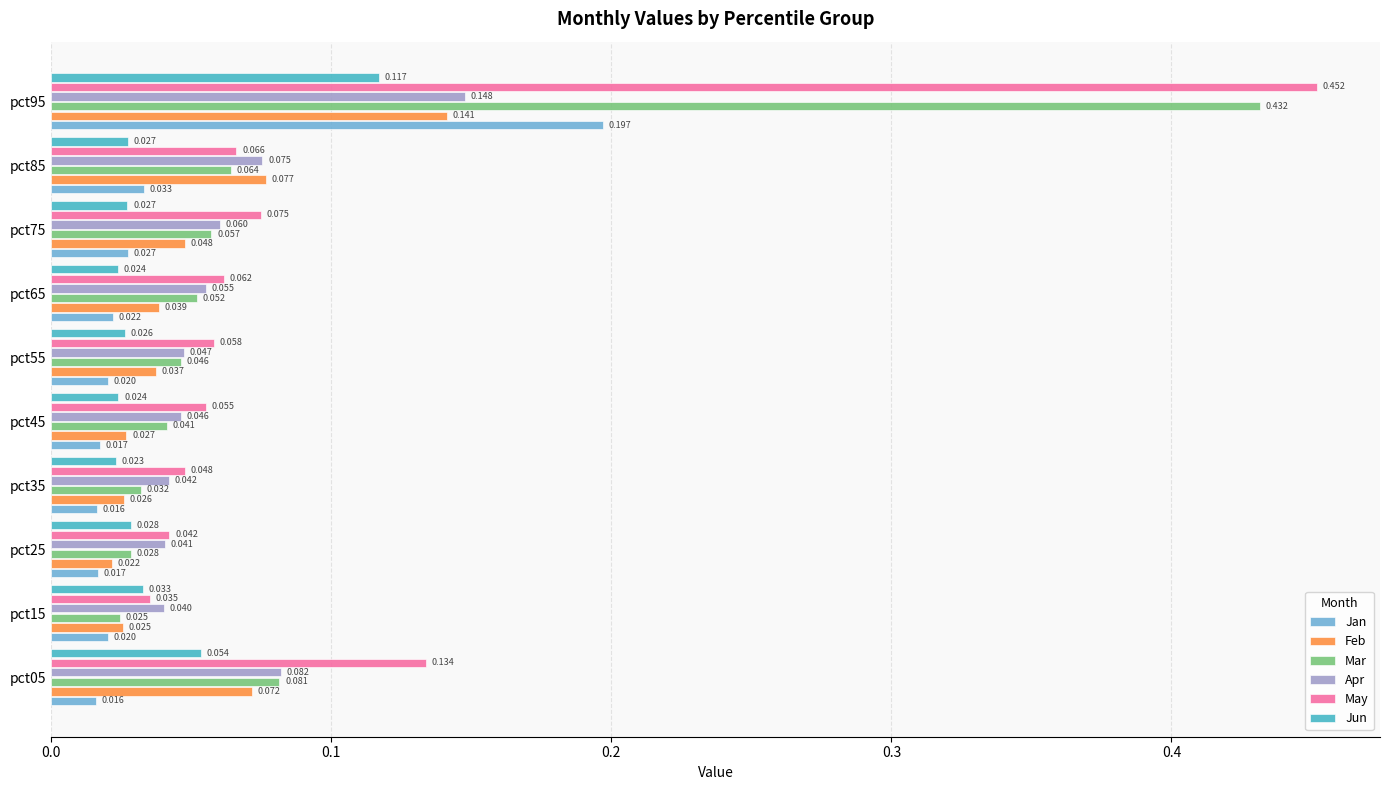

Is the value of Mar at pct45 greater than the value of May at pct45?

No